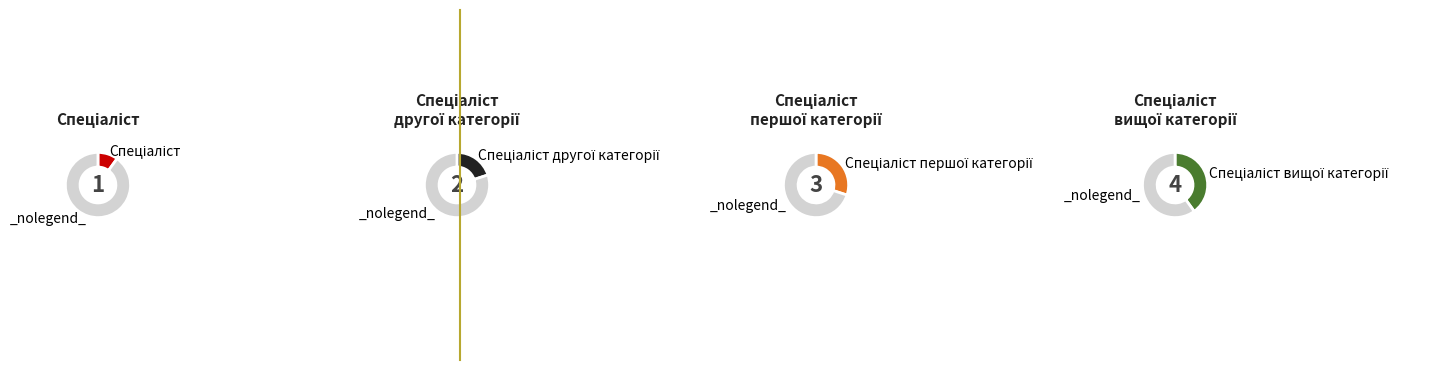

Which has a higher value, Спеціаліст другої категорії or Спеціаліст?

Спеціаліст другої категорії